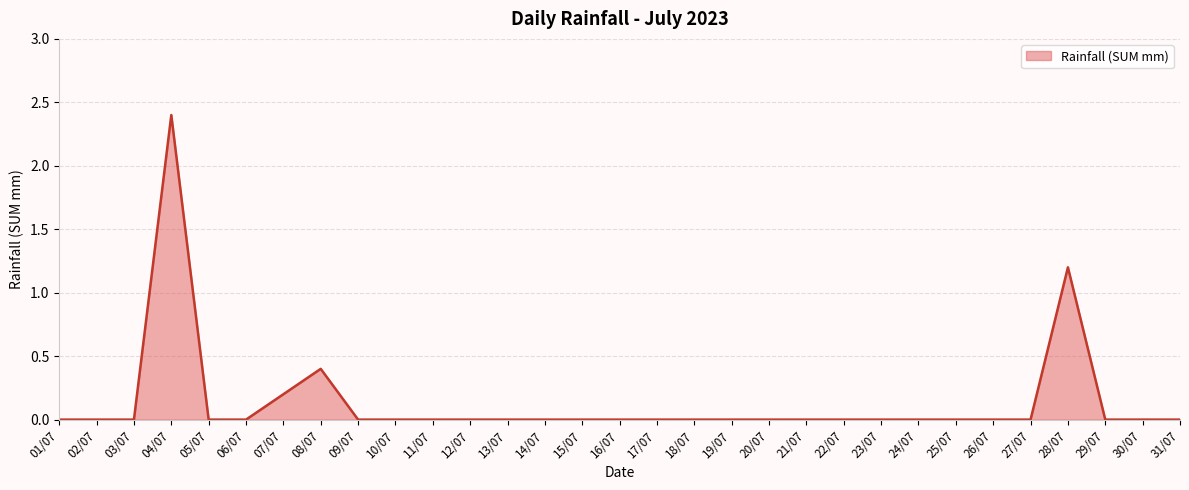

Reading left to right, what are all the values shown in this chart?

01/07=0.0	02/07=0.0	03/07=0.0	04/07=2.4	05/07=0.0	06/07=0.0	07/07=0.2	08/07=0.4	09/07=0.0	10/07=0.0	11/07=0.0	12/07=0.0	13/07=0.0	14/07=0.0	15/07=0.0	16/07=0.0	17/07=0.0	18/07=0.0	19/07=0.0	20/07=0.0	21/07=0.0	22/07=0.0	23/07=0.0	24/07=0.0	25/07=0.0	26/07=0.0	27/07=0.0	28/07=1.2	29/07=0.0	30/07=0.0	31/07=0.0